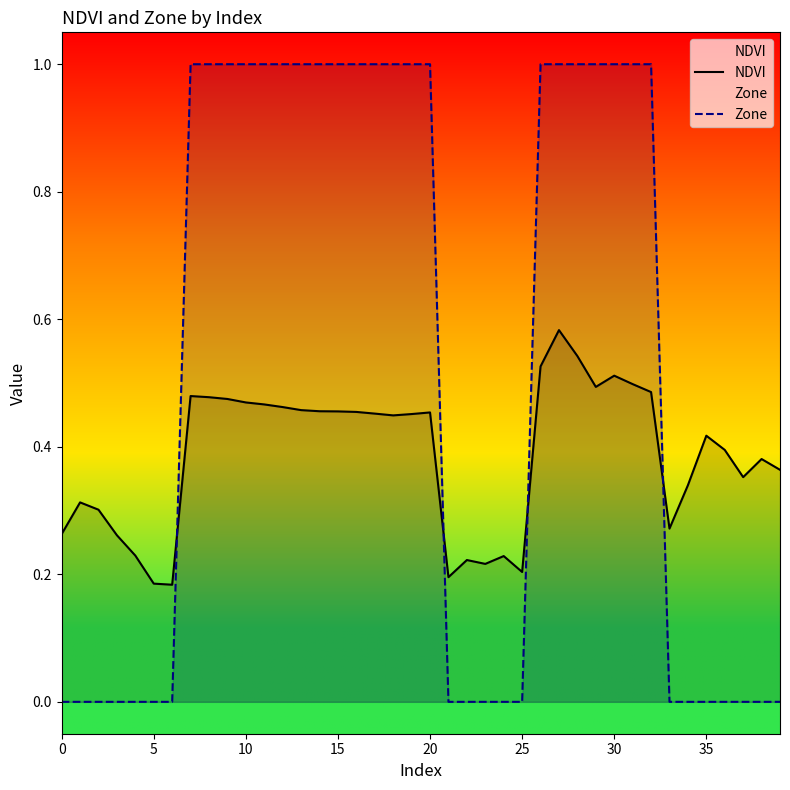

Which series has the largest range (max minus min)?

Zone